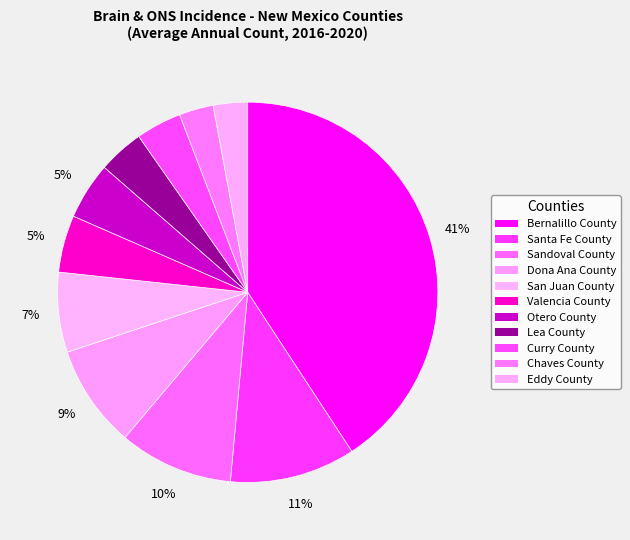

Rank the categories by value from highest to lowest.

Bernalillo County, Santa Fe County, Sandoval County, Dona Ana County, San Juan County, Valencia County, Otero County, Lea County, Curry County, Chaves County, Eddy County